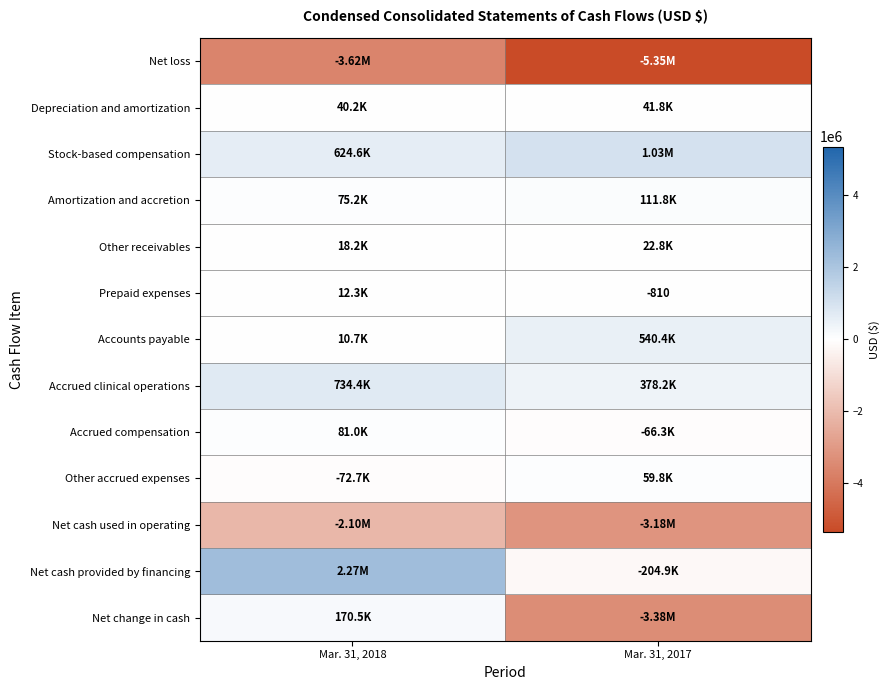

What is the difference between the maximum and minimum values in the Stock-based compensation series?

408204